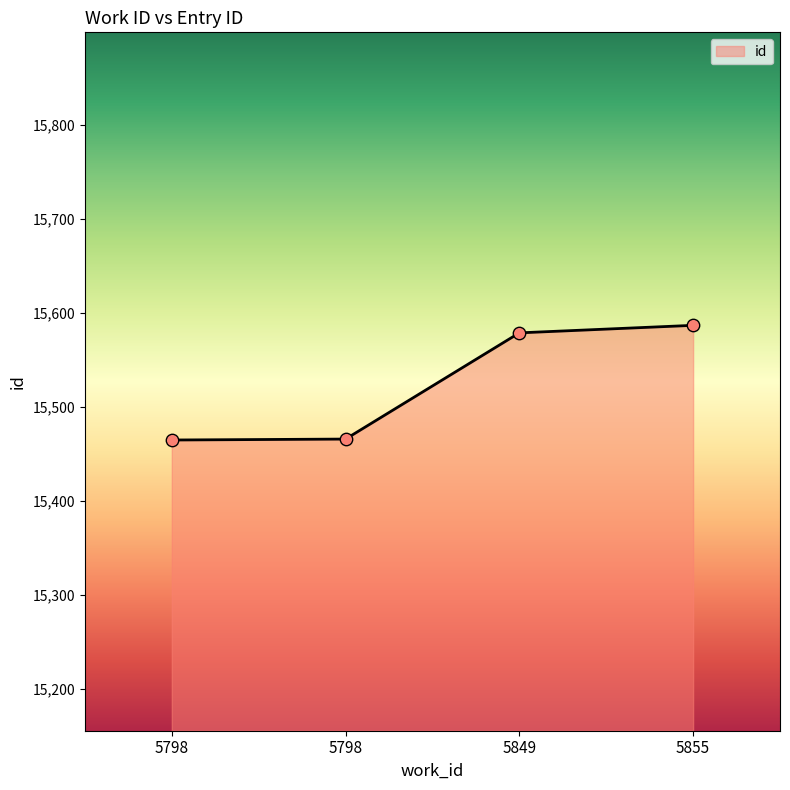

Approximately how many times larger is the value at 5849 compared to 5798?

1.0